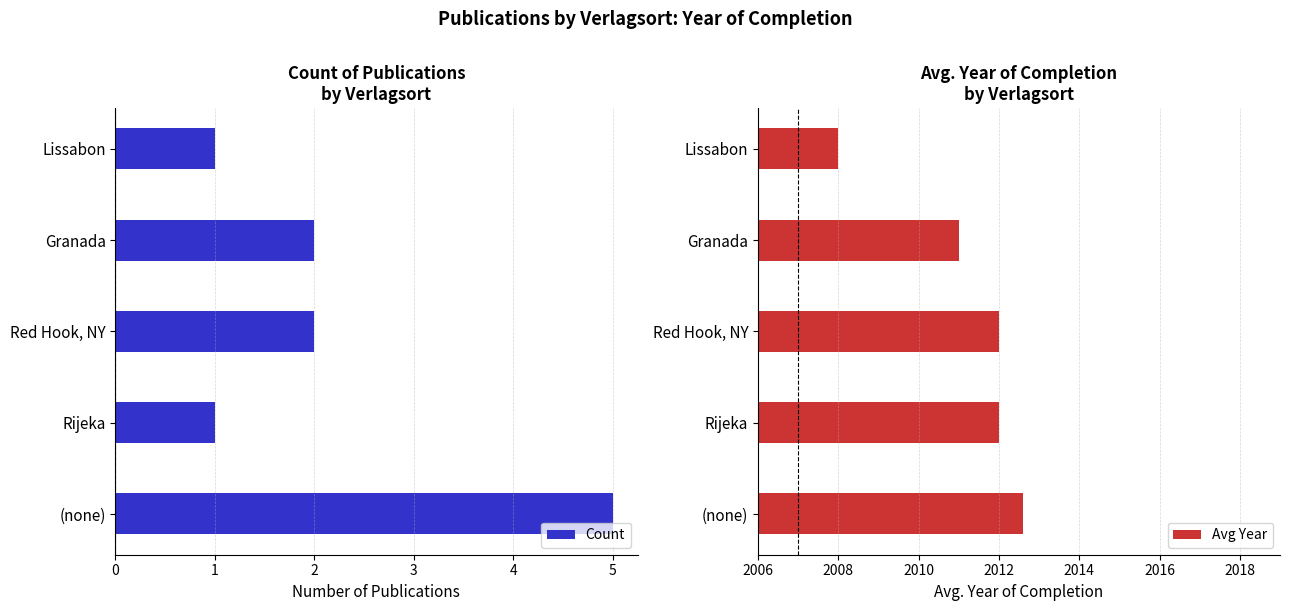

Read the Avg Year value at Lissabon.

2008.0